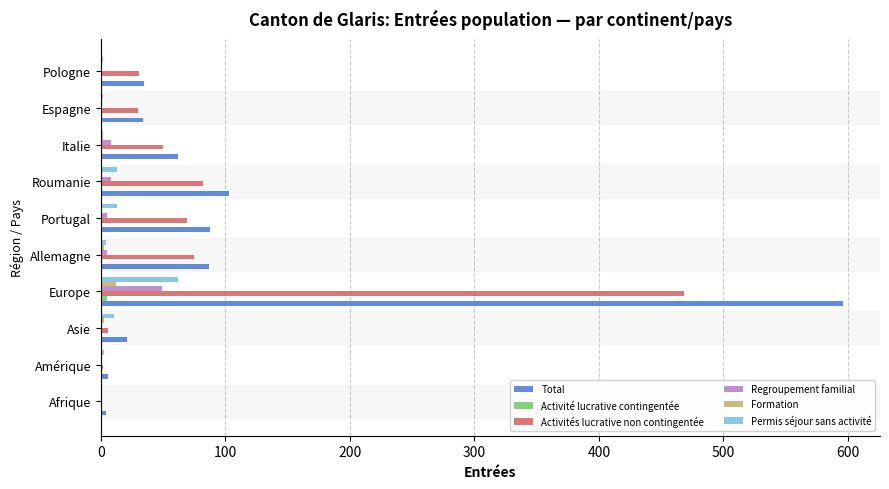

Is the value of Activités lucrative non contingentée at Europe greater than the value of Total at Espagne?

Yes